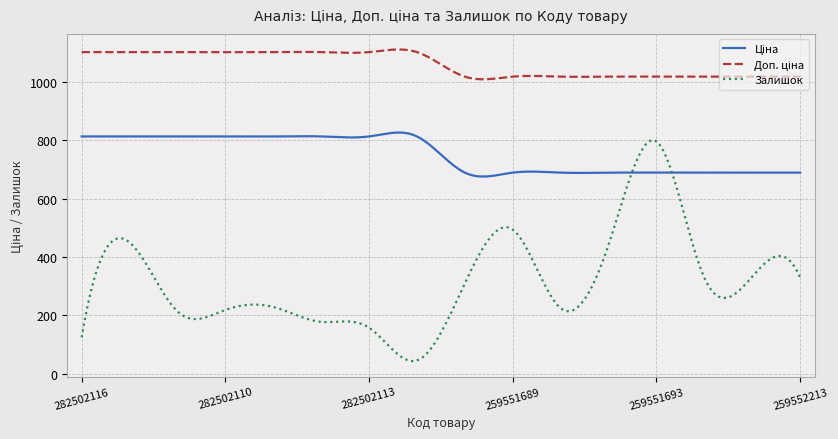

What is the minimum value for Залишок?

43.8